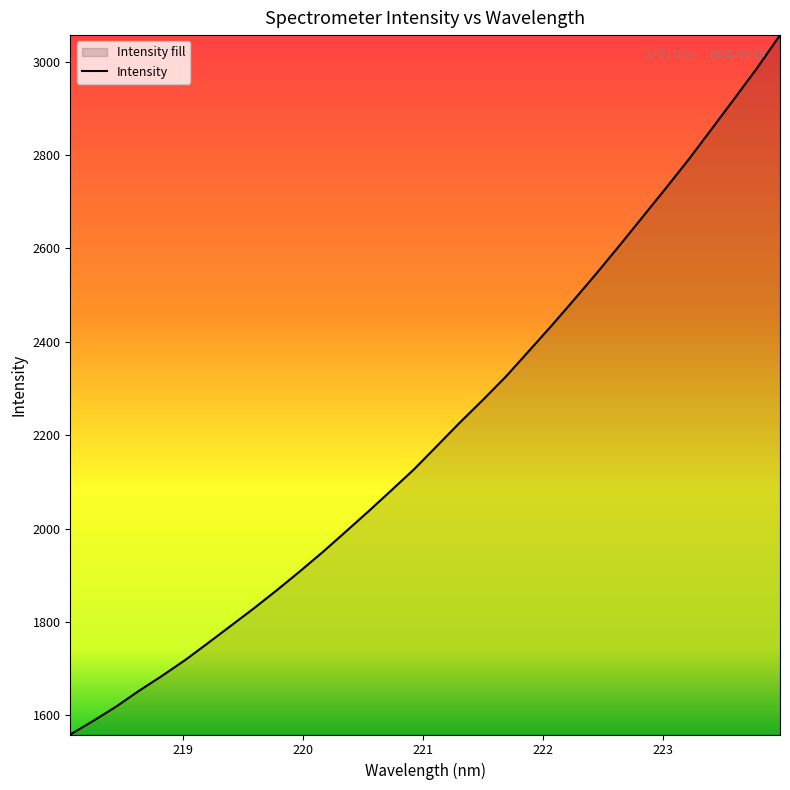

How many data points are less than 2176?

16